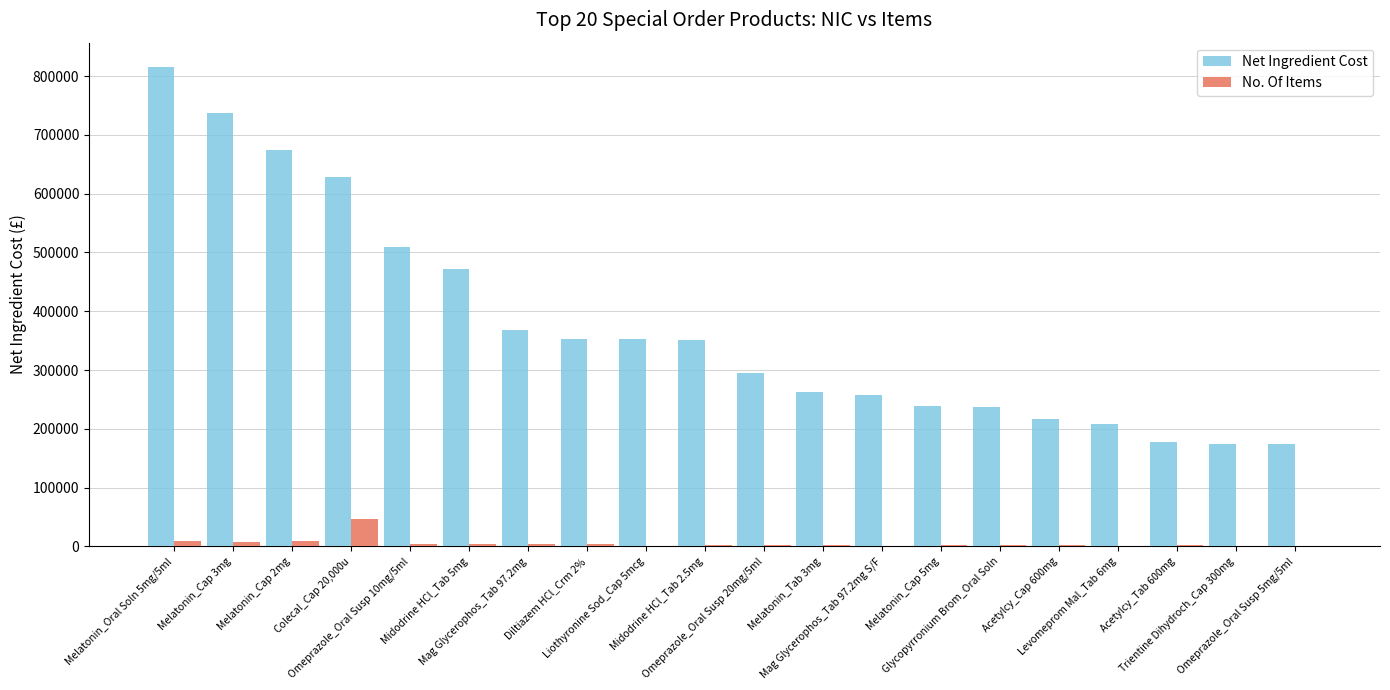

True or false: Net Ingredient Cost has a value of 736879.5 at Melatonin_Cap 3mg.

True